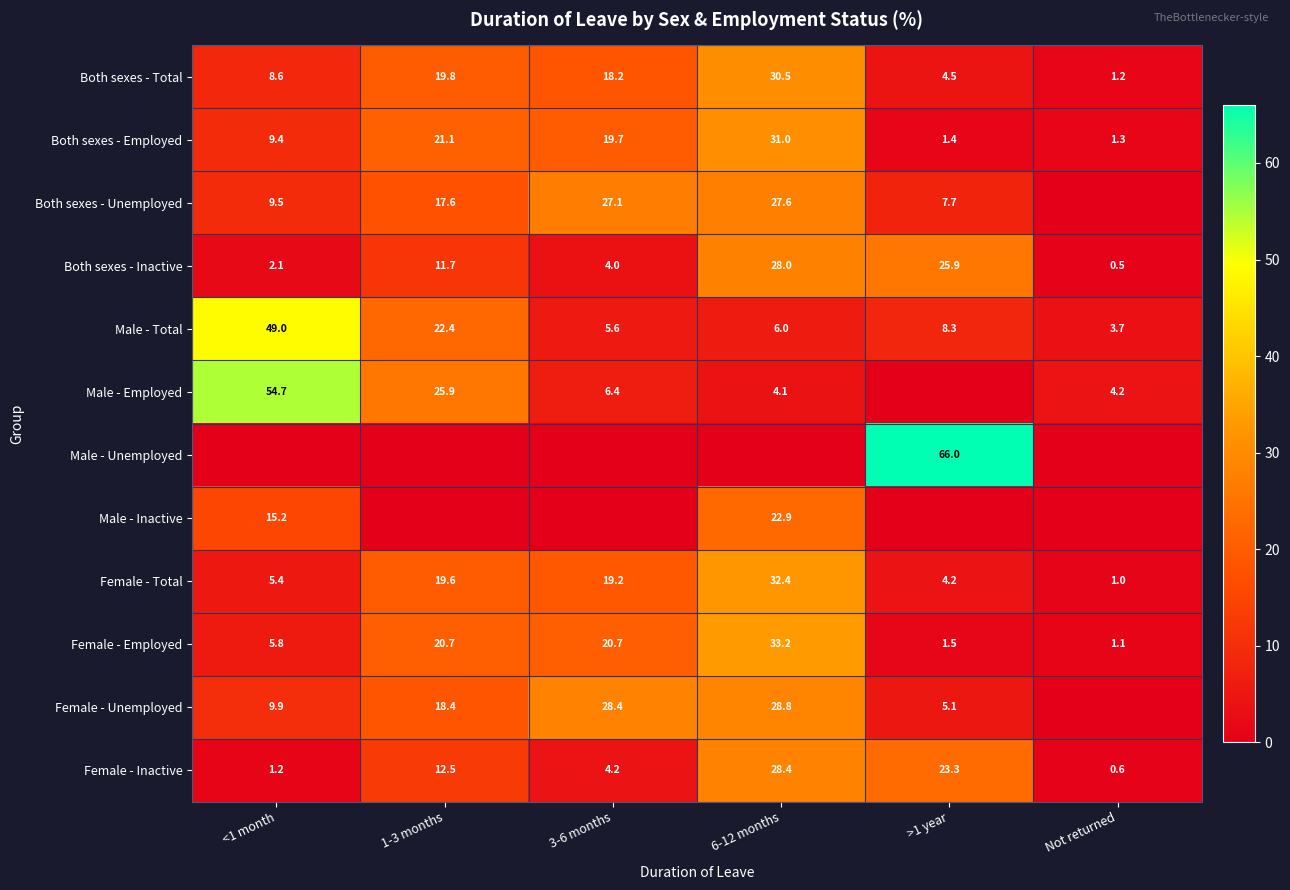

At which category is the sum across all series the highest?

6-12 months